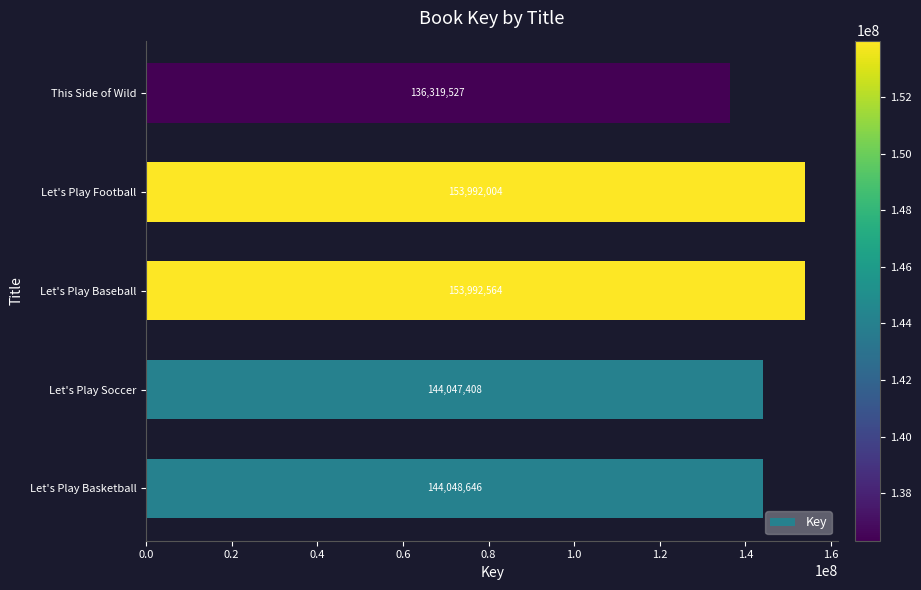

What is the ratio of the value at Let's Play Baseball to the value at Let's Play Basketball?

1.1